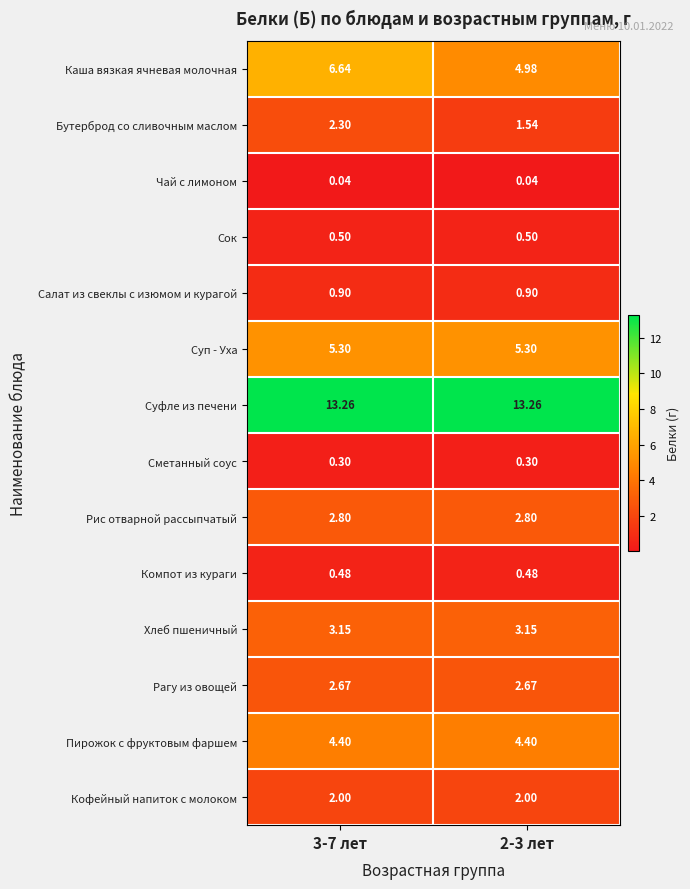

Rank the series by their maximum value, from lowest to highest.

Чай с лимоном, Сметанный соус, Компот из кураги, Сок, Салат из свеклы с изюмом и курагой, Кофейный напиток с молоком, Бутерброд со сливочным маслом, Рагу из овощей, Рис отварной рассыпчатый, Хлеб пшеничный, Пирожок с фруктовым фаршем, Суп - Уха, Каша вязкая ячневая молочная, Суфле из печени